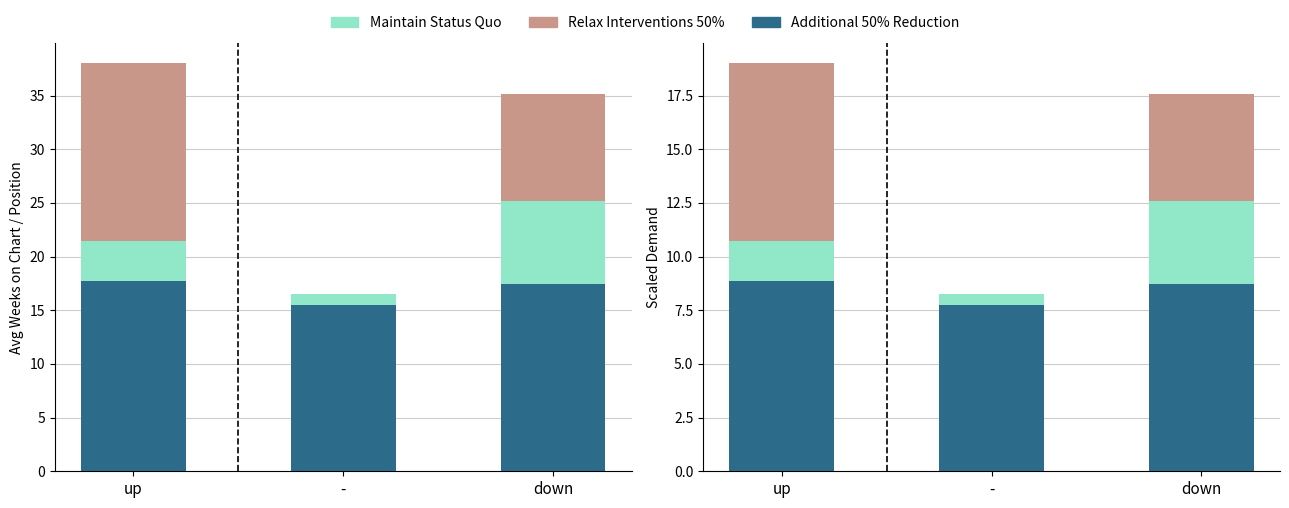

How many data points in Relax Interventions 50% are less than 5?

1